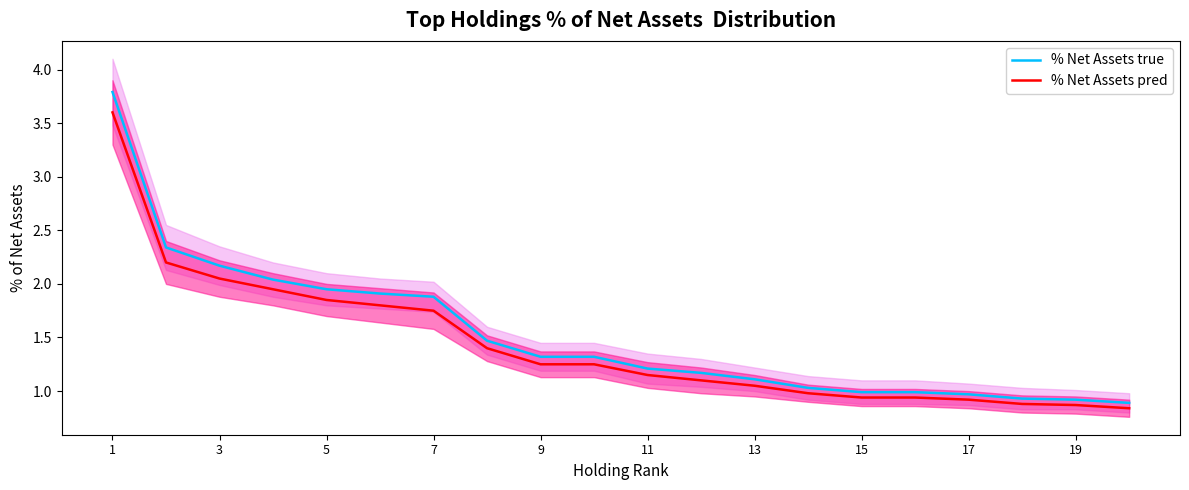

True or false: % Net Assets pred has a value of 0.7 at 3.

False